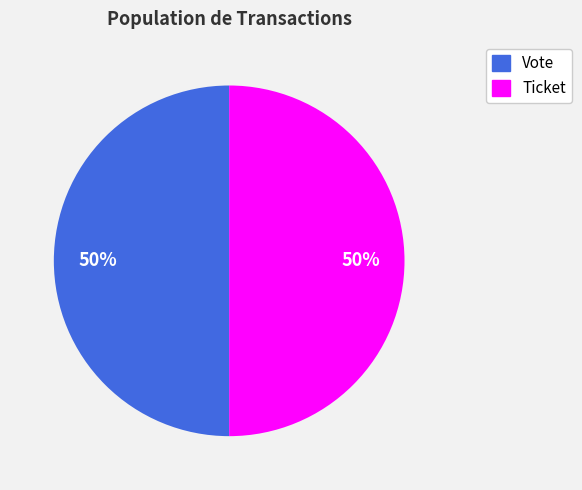

How many segments does this pie chart have?

2